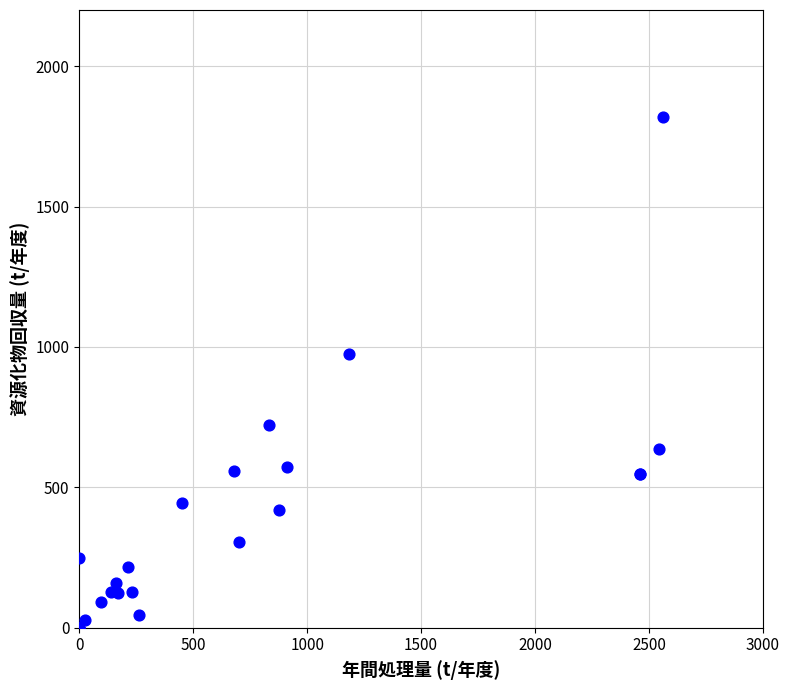

What Y value in the scatter plot is closest to 908?

976.0